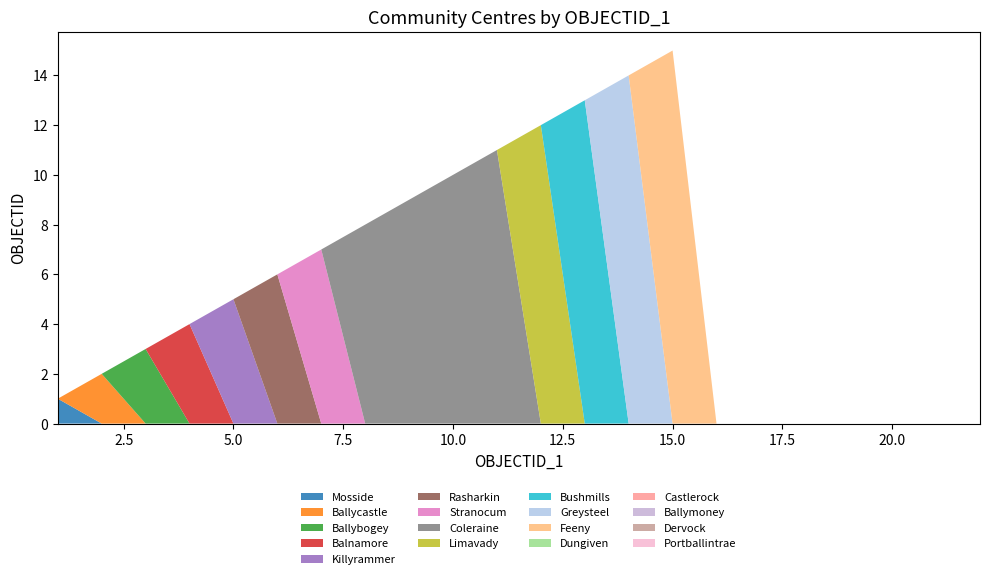

Reading left to right, what are all the values shown in this chart?

1	2	3	4	5	6	7	8	9	10	11	12	13	14	15	0	0	0	0	0	0	0